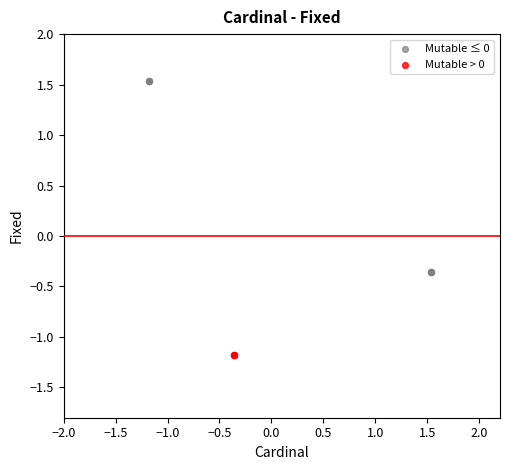

Which series contains the lowest Y value?

Mutable > 0